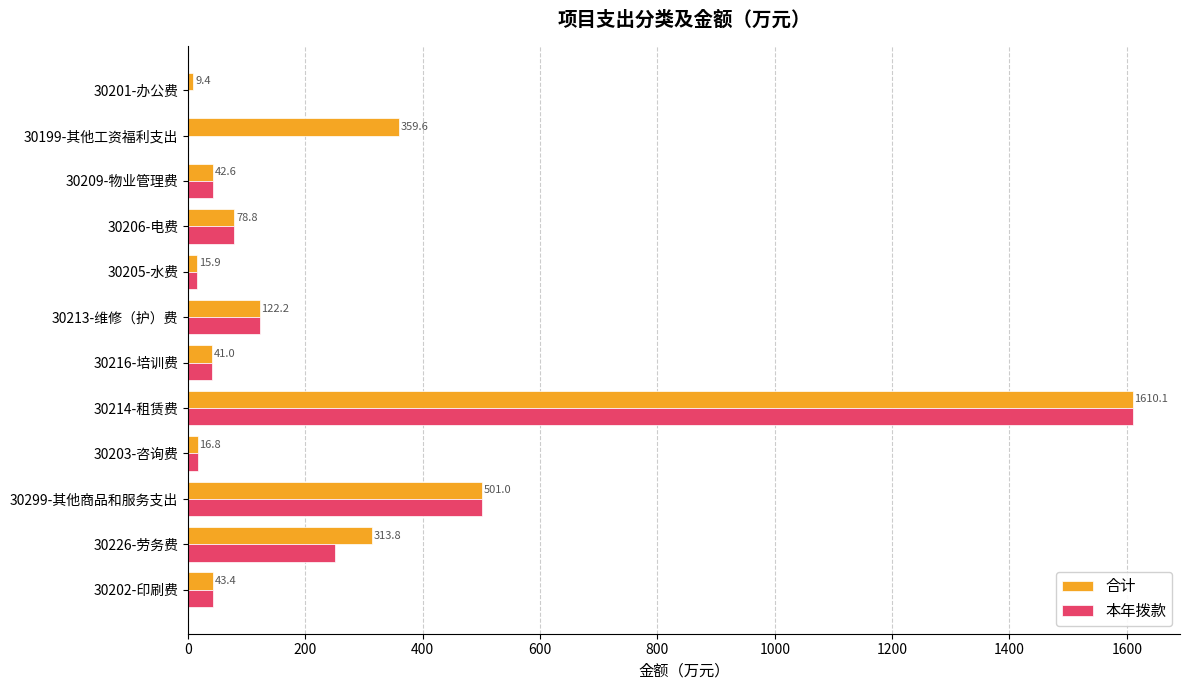

Is the value of 合计 at 30226-劳务费 greater than the value of 本年拨款 at 30203-咨询费?

Yes